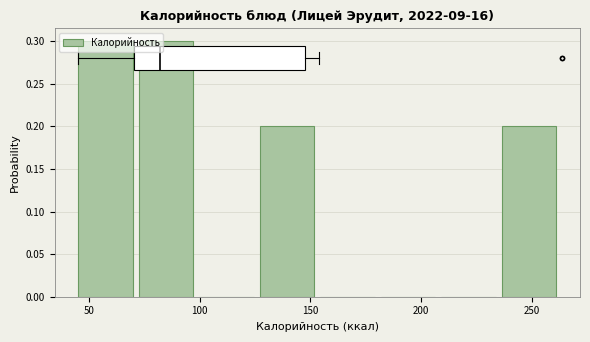

What is the height of the bar covering 125 to 155 on the x-axis? Neither the bar edges nor the heights are printed on the chart, so give them approximately, as read against the axes.

0.2